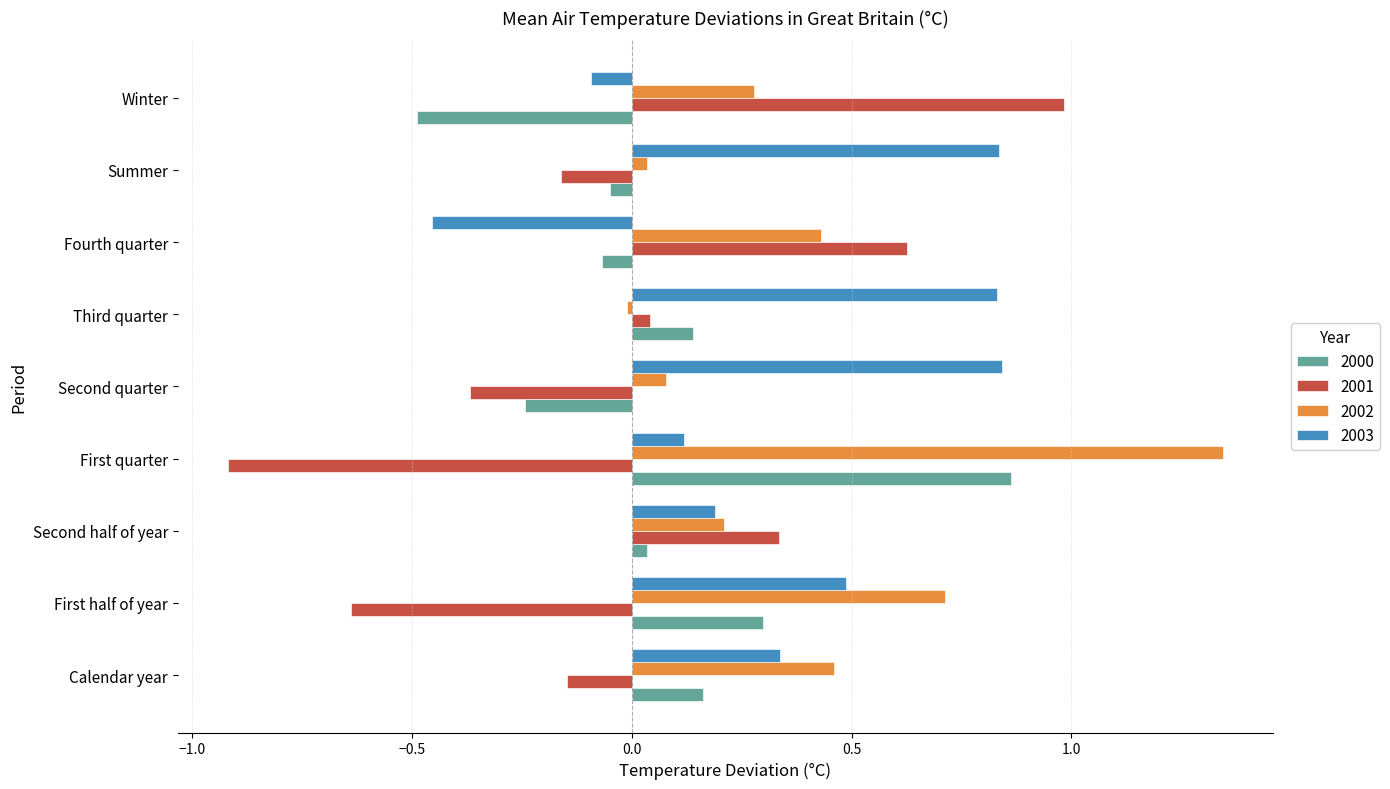

What is the difference between the maximum and minimum values in the 2002 series?

1.4